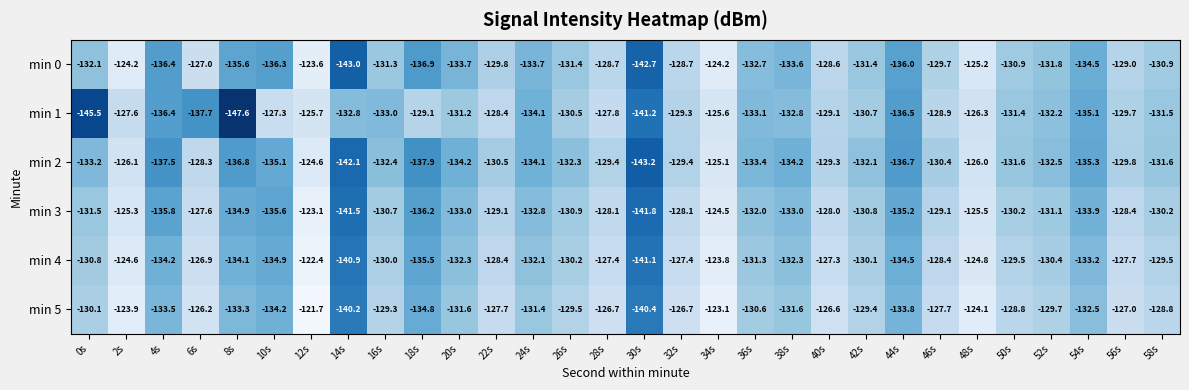

At which category is the sum across all series the highest?

12s